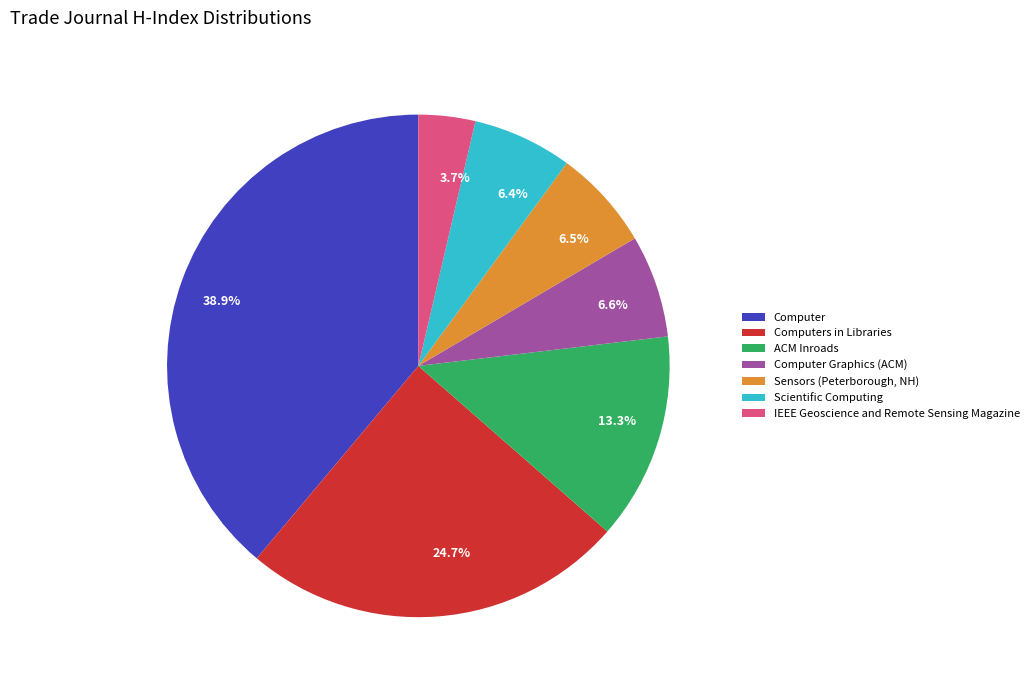

Do Sensors (Peterborough, NH) and ACM Inroads together represent more than half of the pie?

No